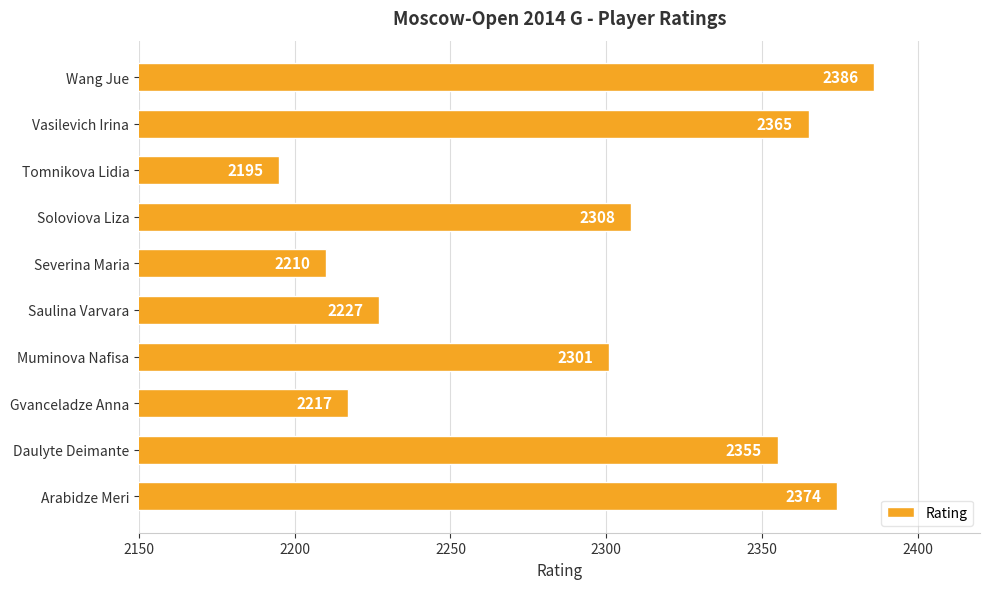

How many data points does each series have?

10